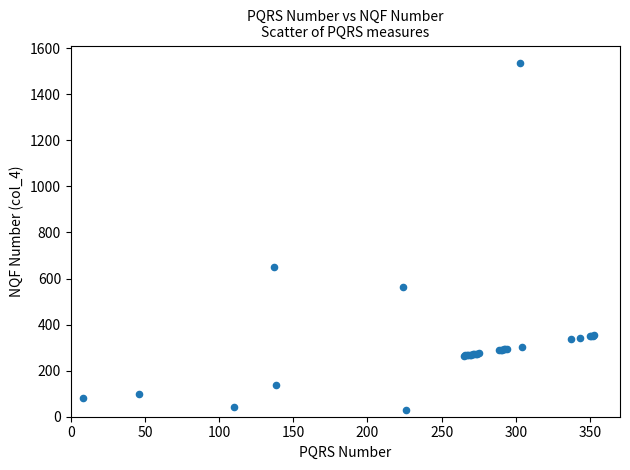

What Y value in the scatter plot is closest to 782?

650